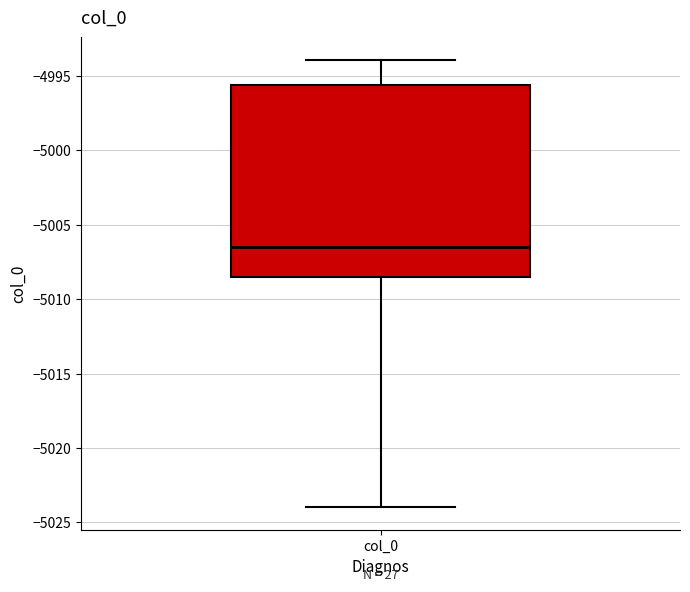

Read this box plot against the y-axis: the position of the median line, the range covered by the box, and the ends of both whiskers. The values are not printed on the chart, so give them approximately, as read against the axis.

median -5006.5, box -5008.5 to -4995.5, whiskers -5024.0 to -4994.0